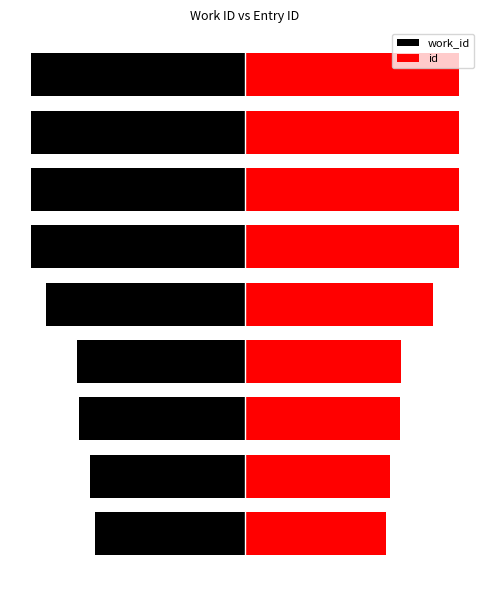

What is the difference between the maximum and minimum values in the id series?

33.9